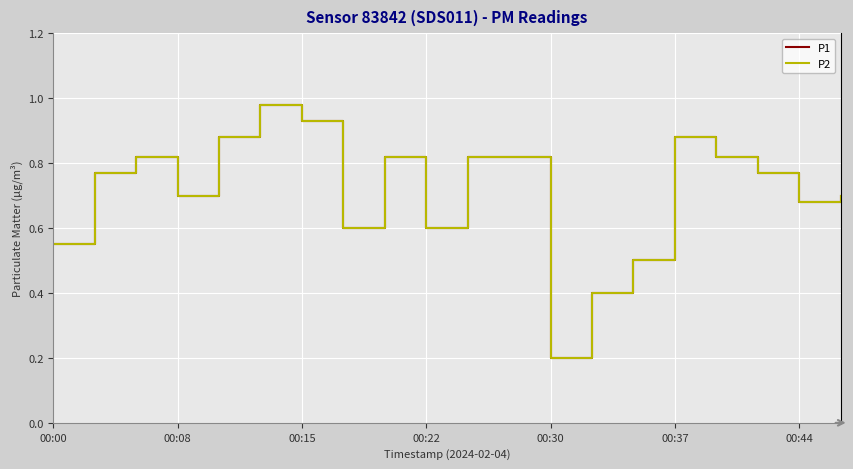

Is this an area chart (filled region under the line)?

No